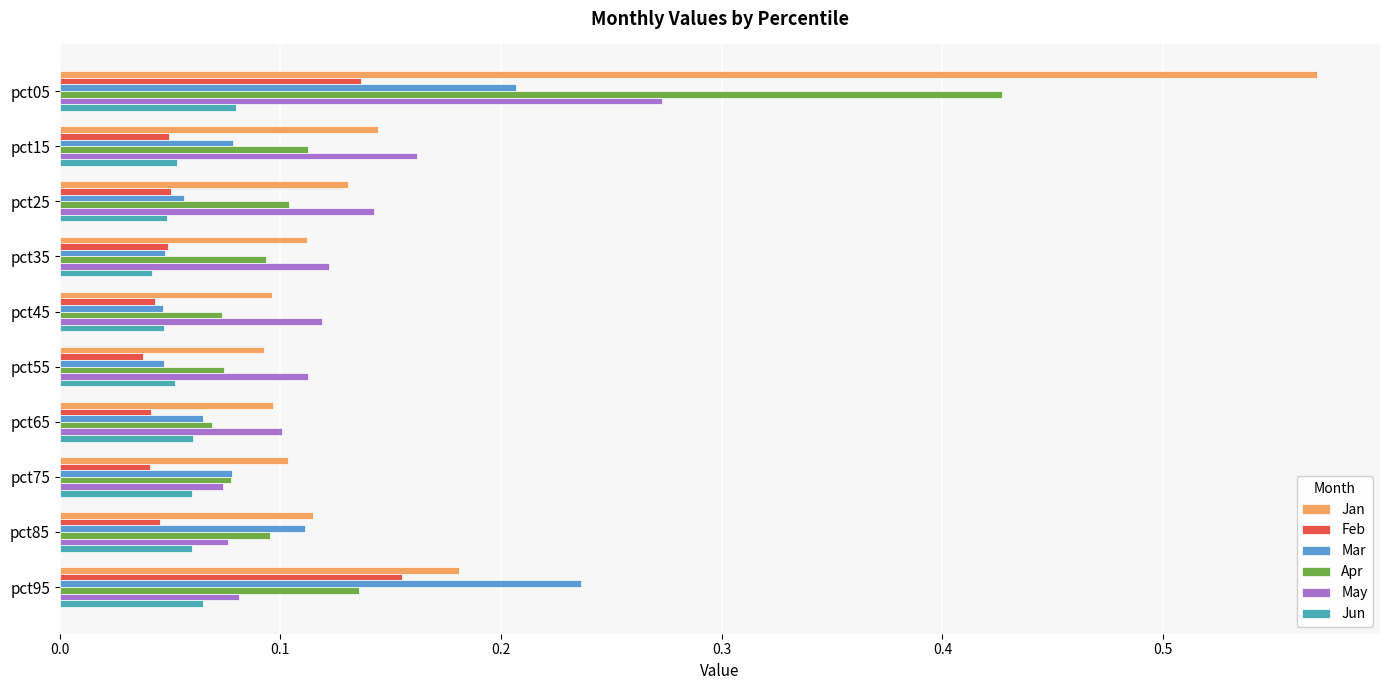

Is it true that Jan equals 0.0 at pct55?

False